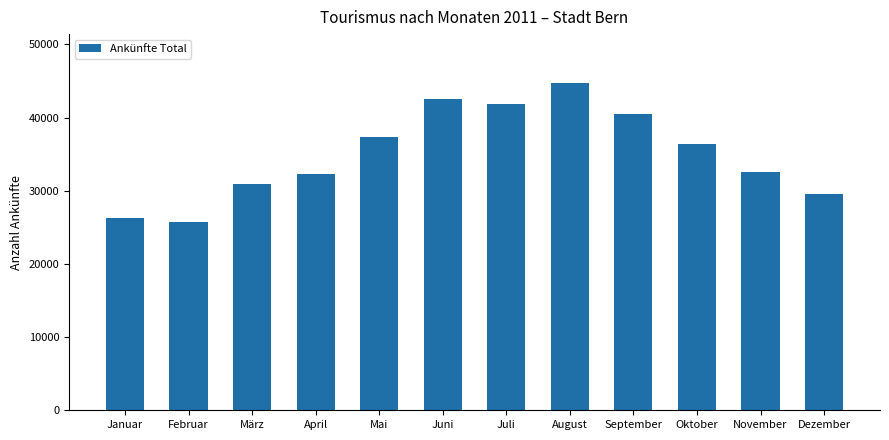

What is the label of the 5th bar from the right?

August